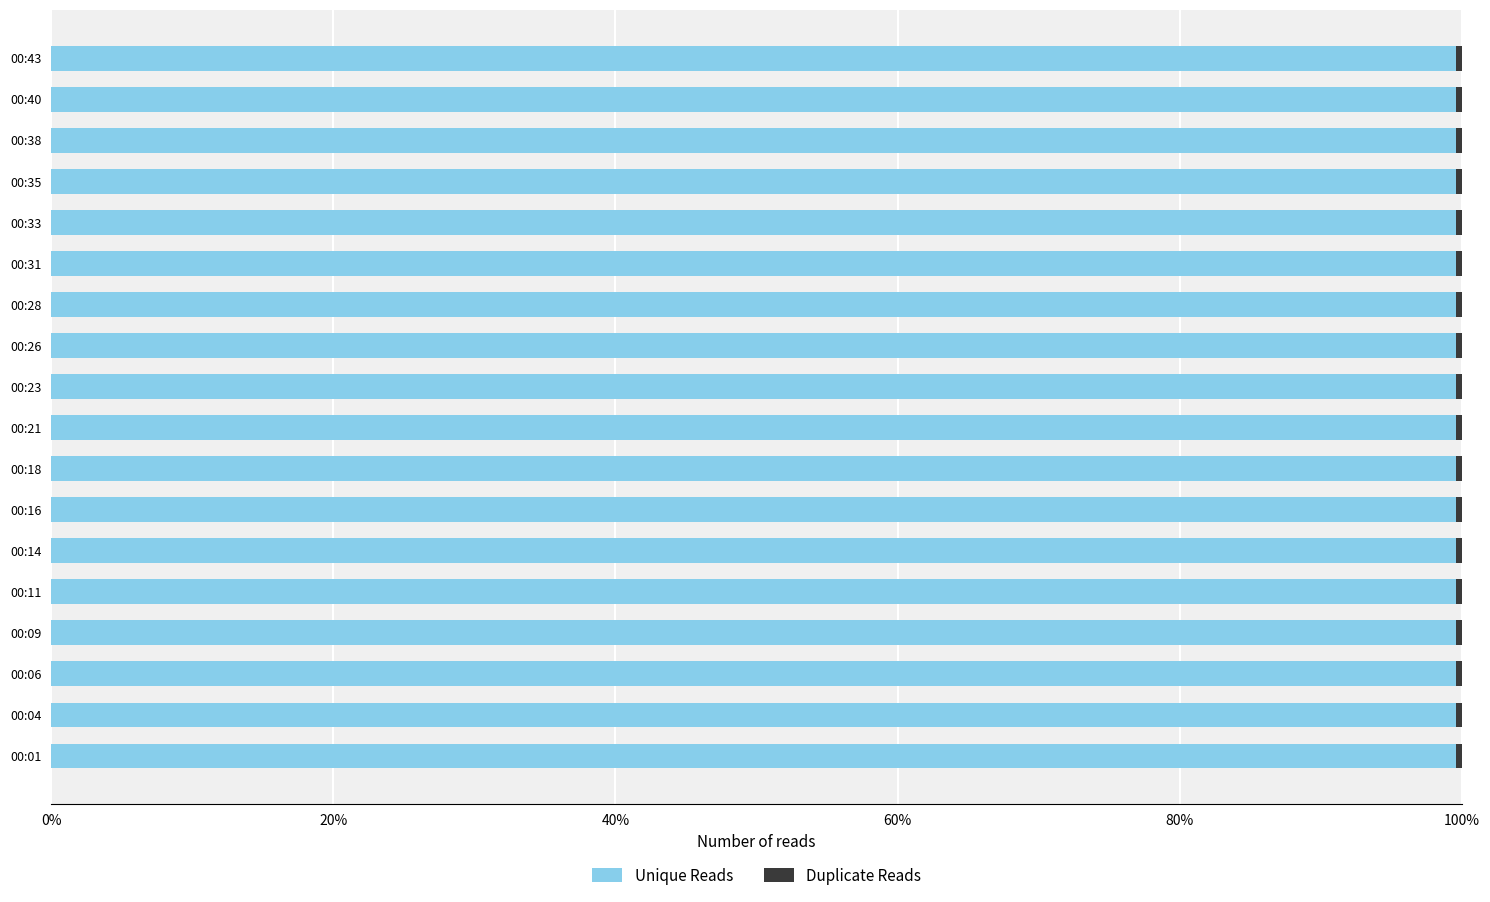

How many groups of bars are there?

18